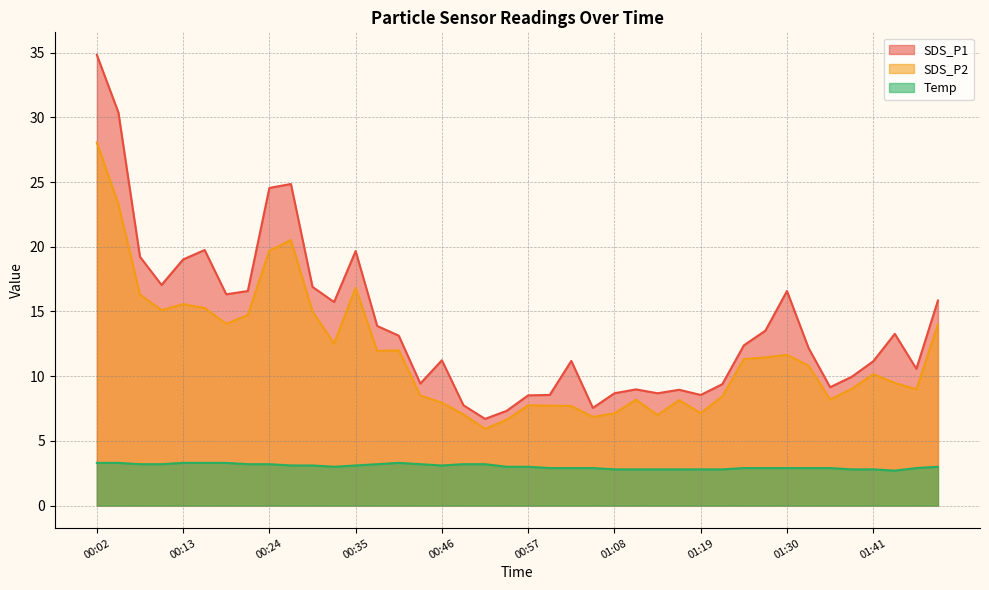

What position from the left is 00:08?

3